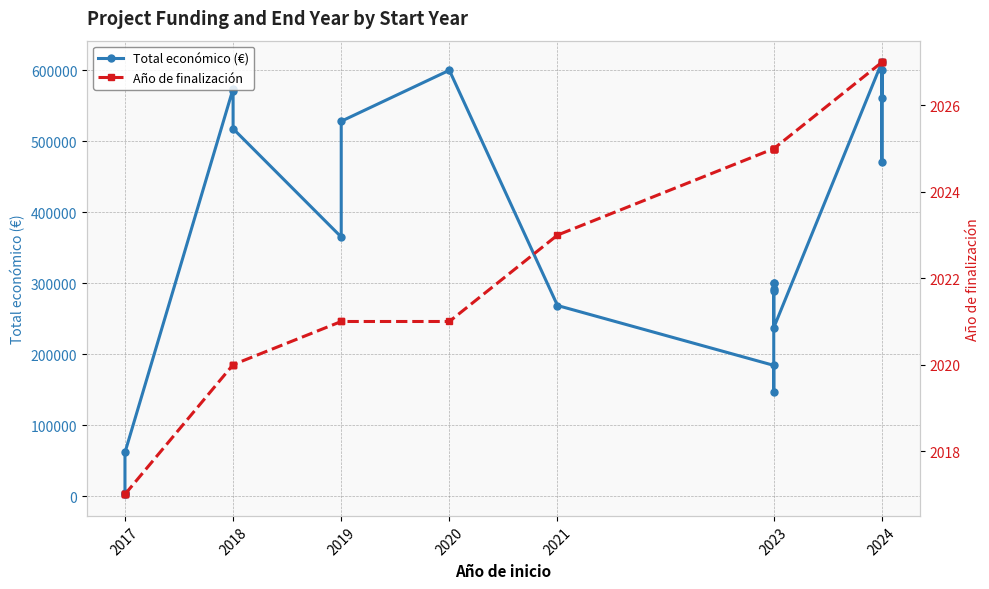

Is it true that Total económico (€) equals 288989 at 2023?

True